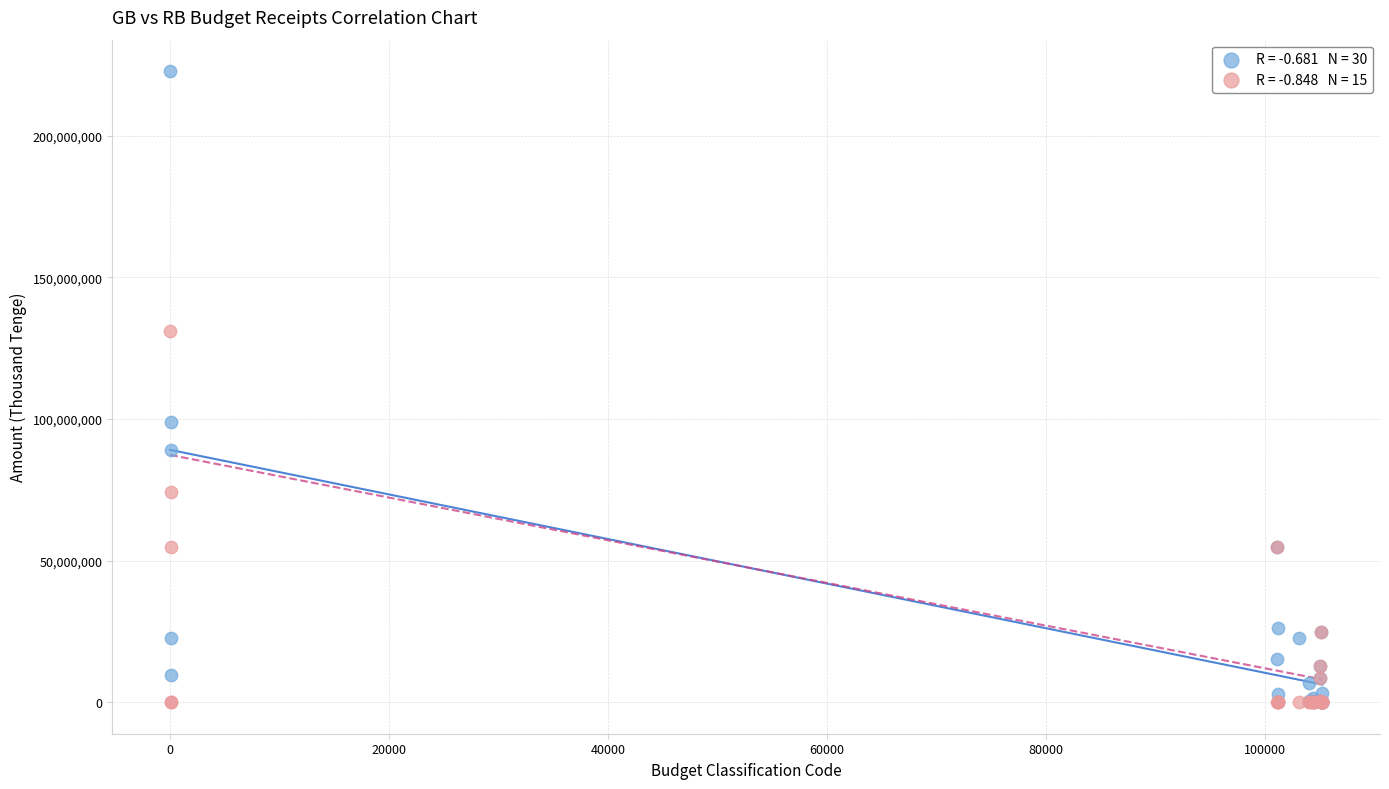

Across all series, what Y value is closest to 111370843?

98889663